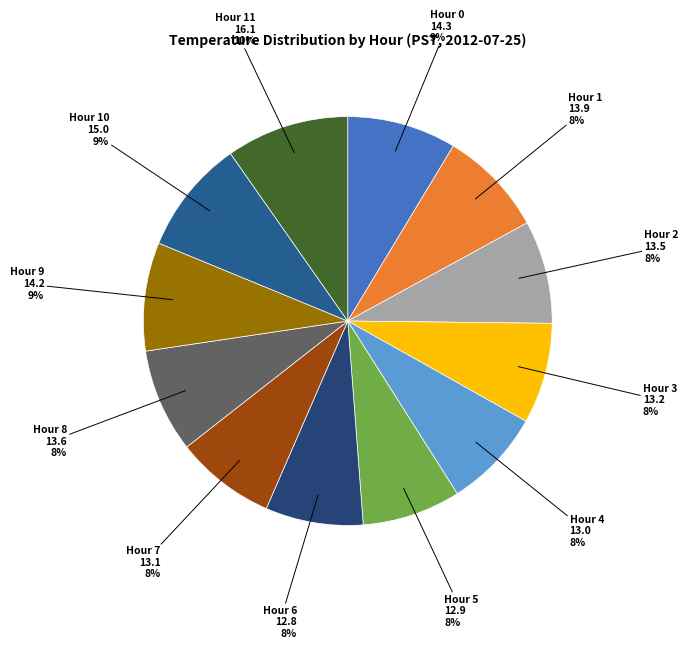

Approximately how many times larger is the value at Hour 0 compared to Hour 7?

1.1